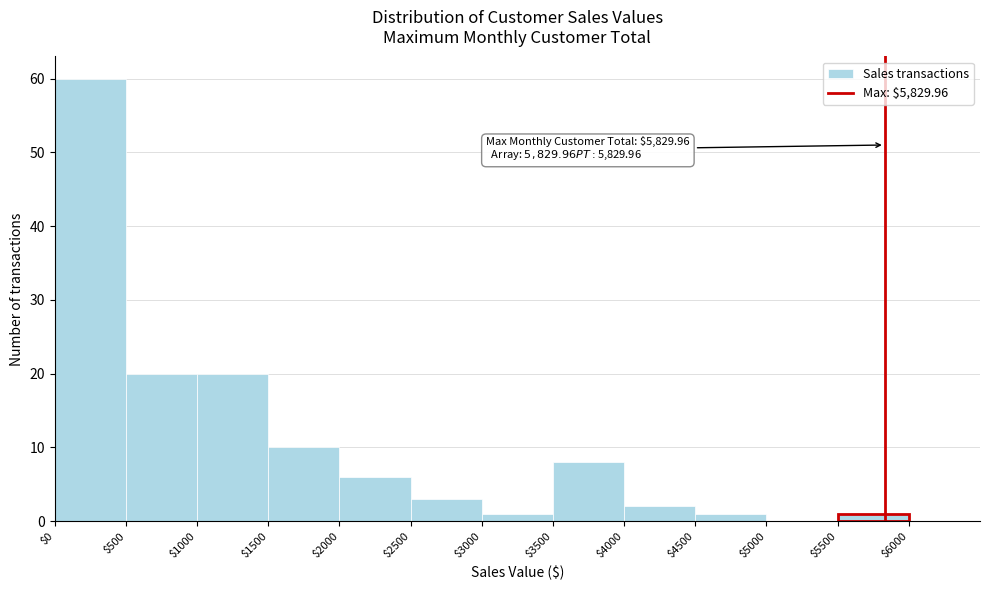

Which range on the x-axis has the tallest bar?

$0 to $500